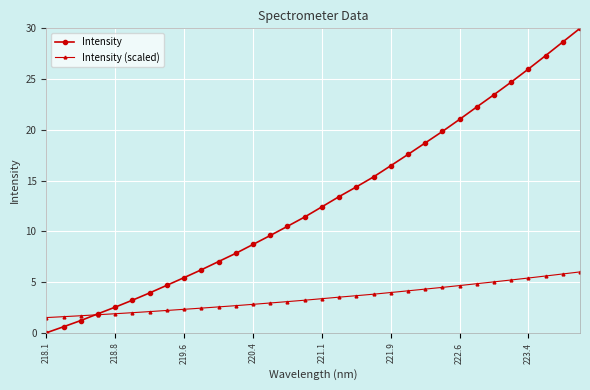

True or false: Intensity has more than 1 points higher than both neighbors.

False